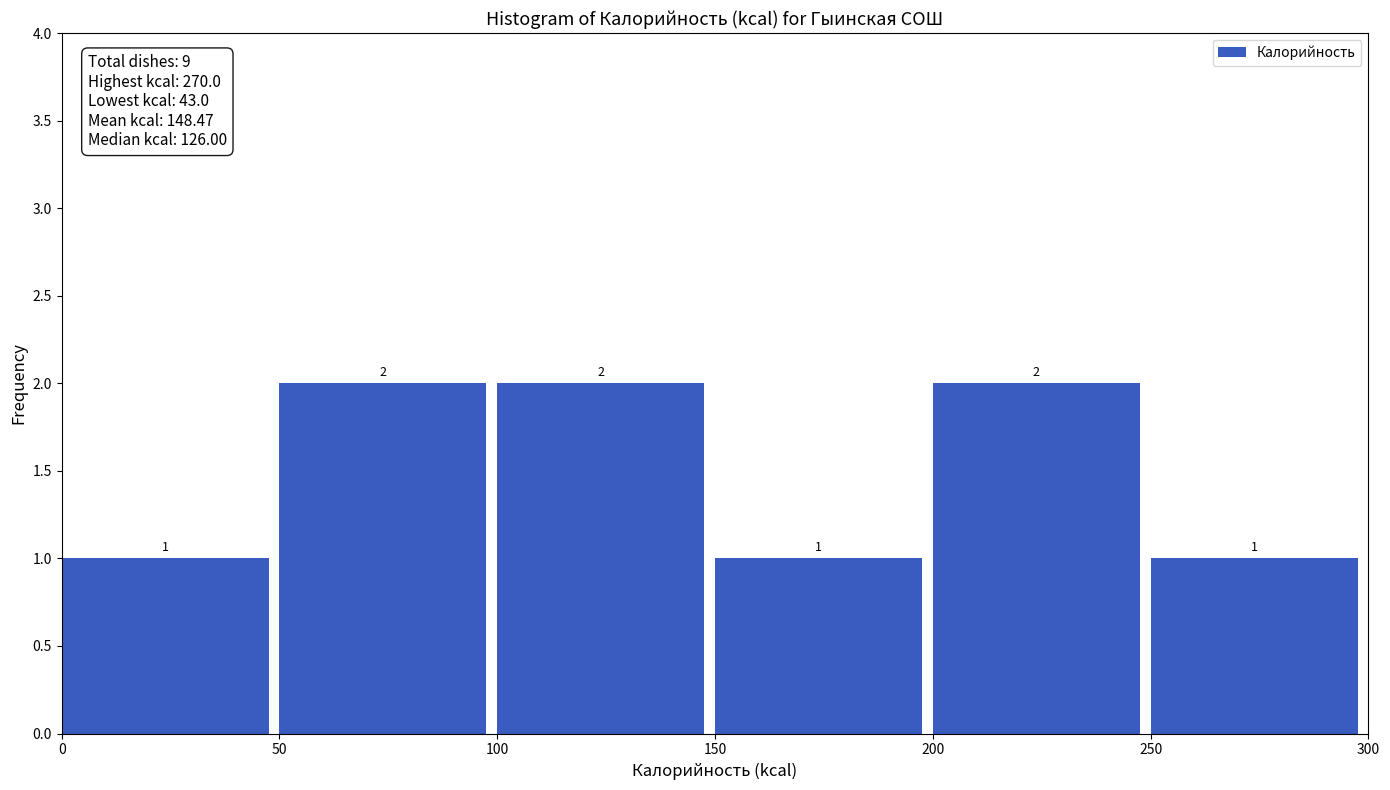

Reading left to right, list every bar in this chart as the range it spans on the x-axis followed by its height.

0 to 50: 1
50 to 100: 2
100 to 150: 2
150 to 200: 1
200 to 250: 2
250 to 300: 1